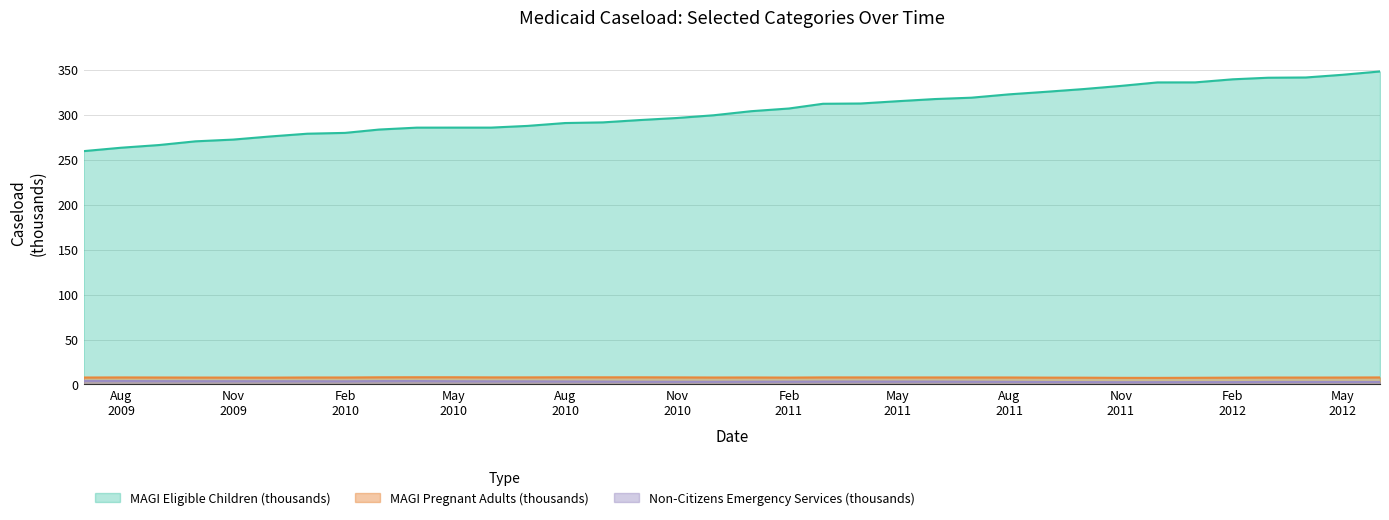

Count the number of data series in this chart.

3